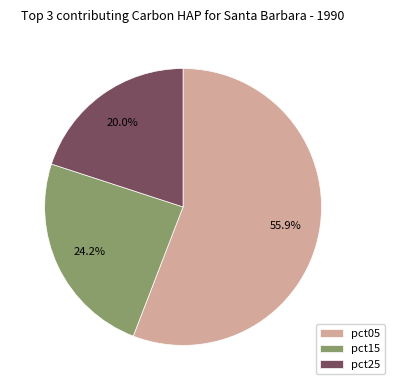

How many slices are in this pie chart?

3